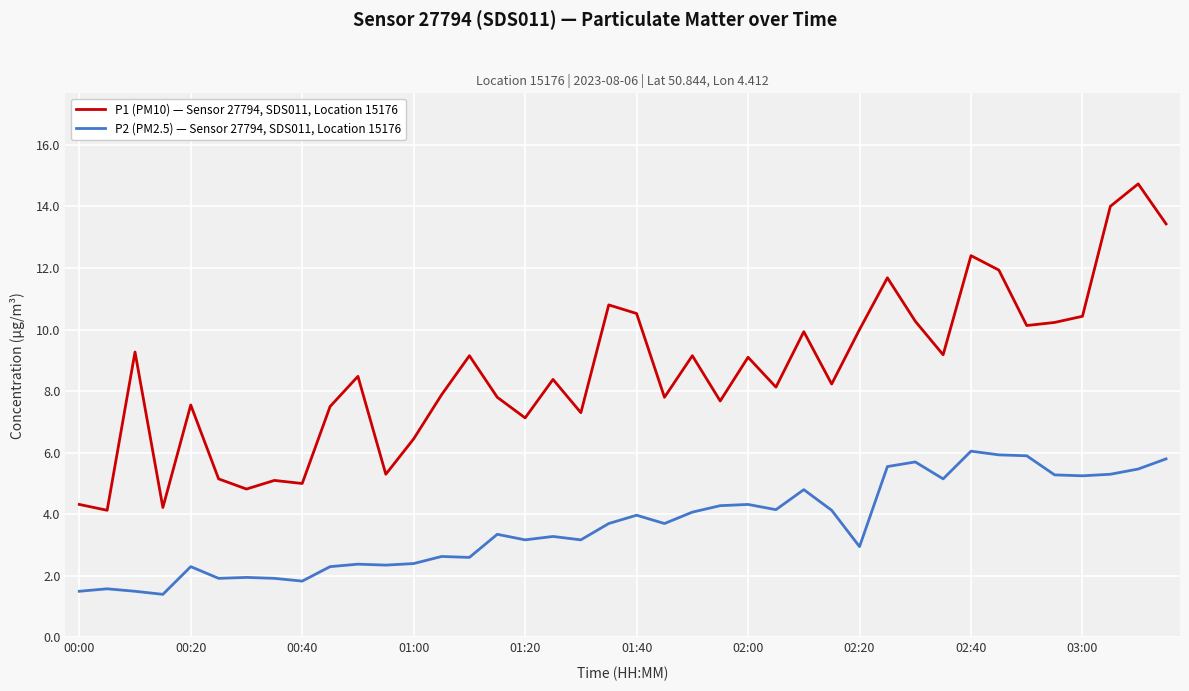

Rank the series by their maximum value, from lowest to highest.

P2 (PM2.5) — Sensor 27794, SDS011, Location 15176, P1 (PM10) — Sensor 27794, SDS011, Location 15176